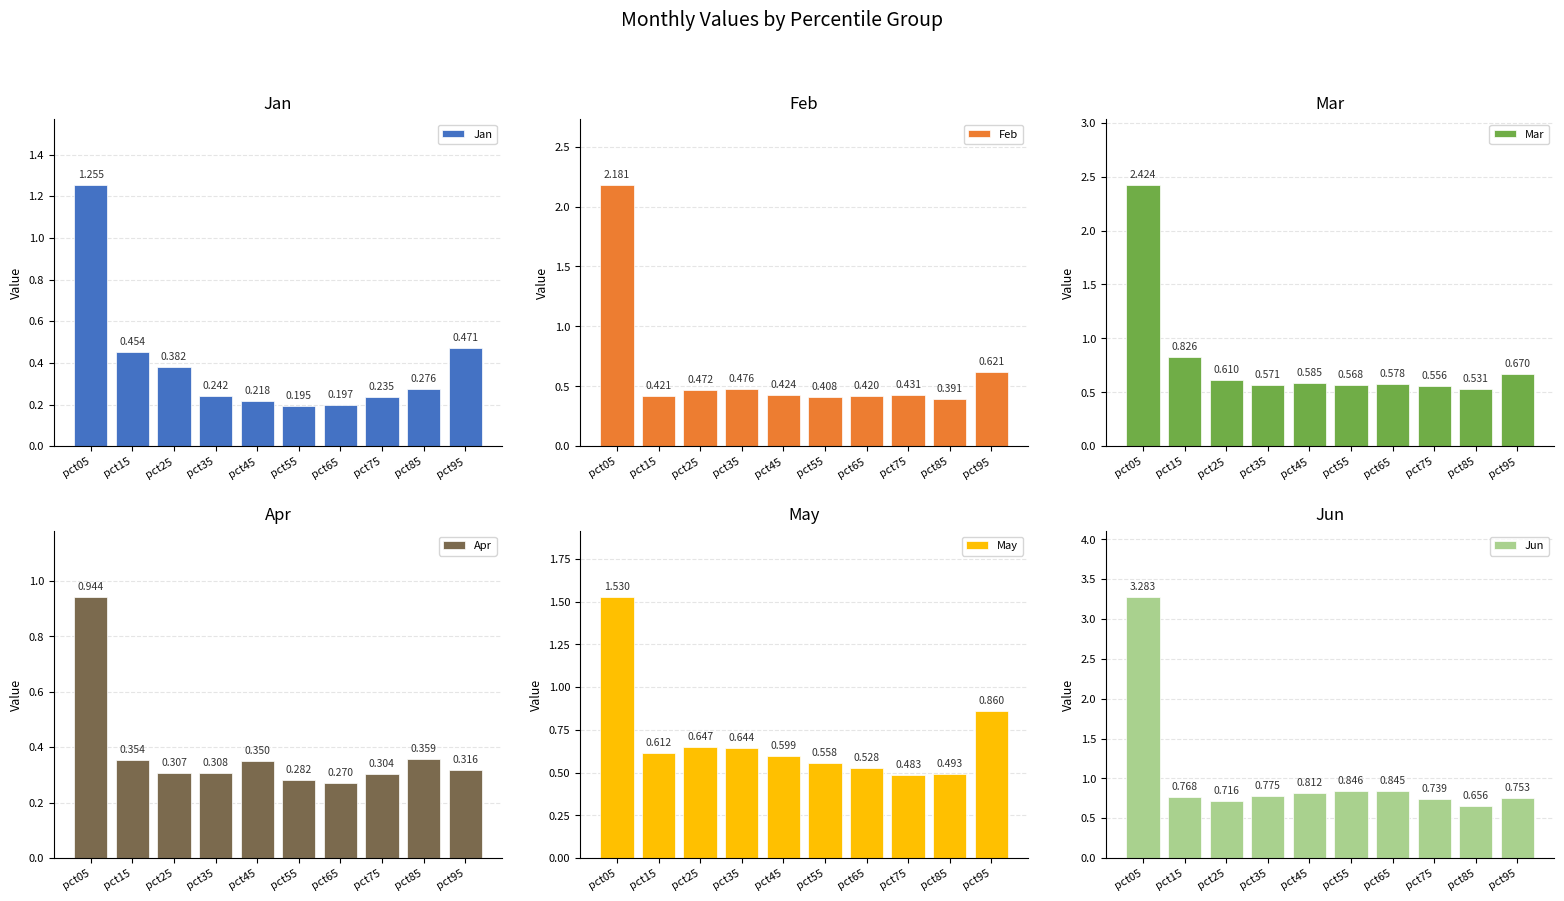

What is the value of the May bar at the 7th from the left?

0.5